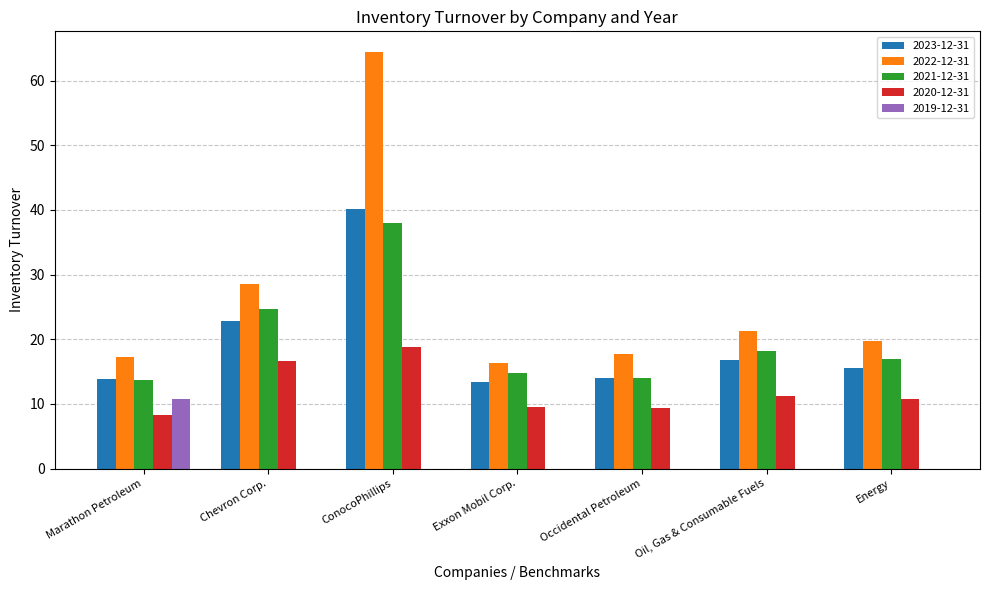

Which series changed the most between Chevron Corp. and Oil, Gas & Consumable Fuels?

2022-12-31